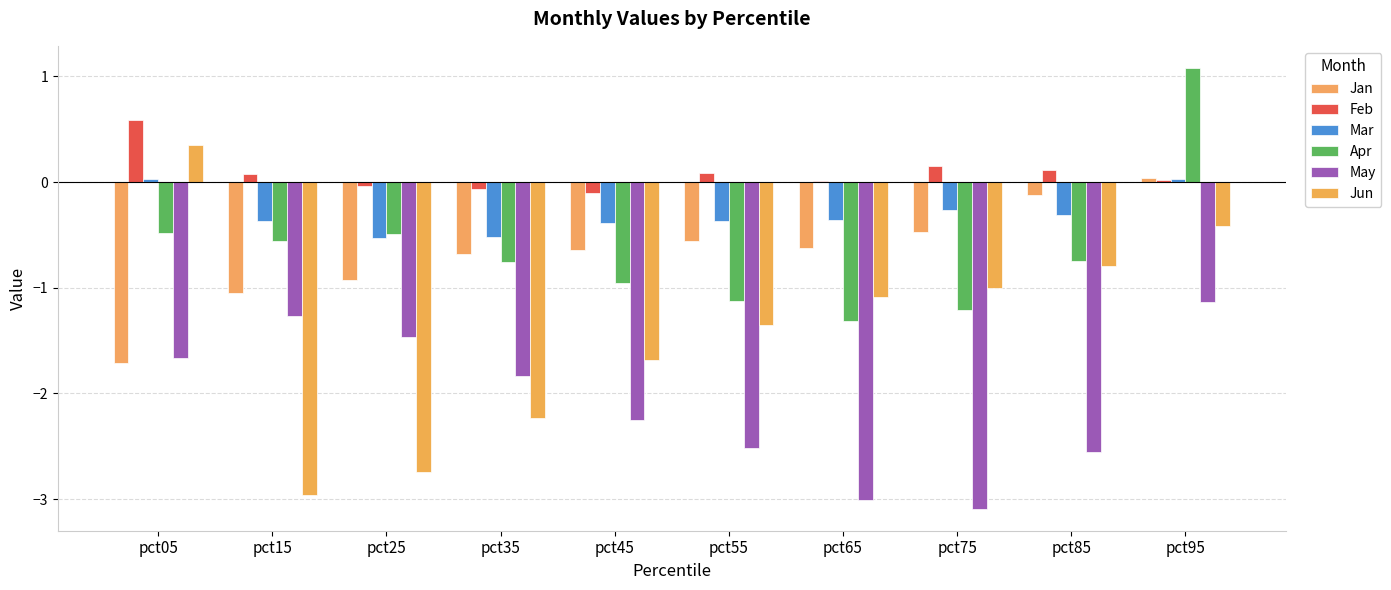

Which series has the largest range (max minus min)?

Jun